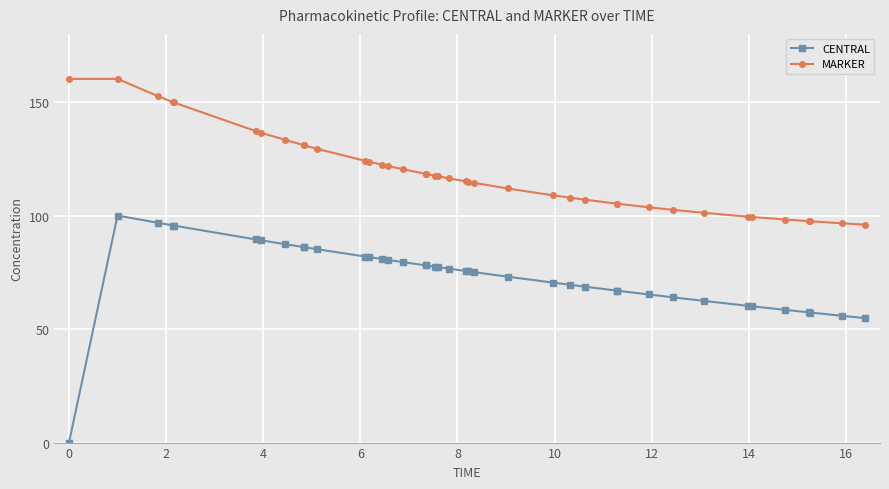

True or false: MARKER and CENTRAL cross at least once.

False